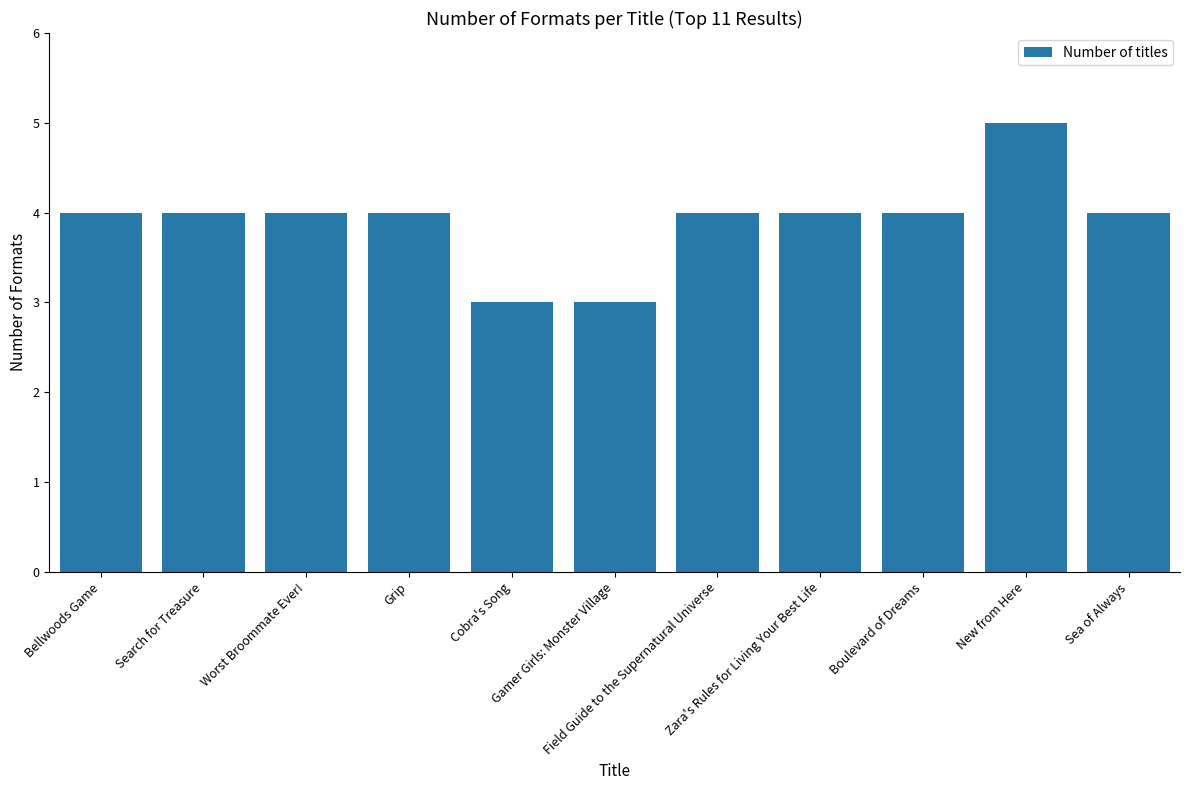

What is the difference between the values at Cobra's Song and Bellwoods Game?

1